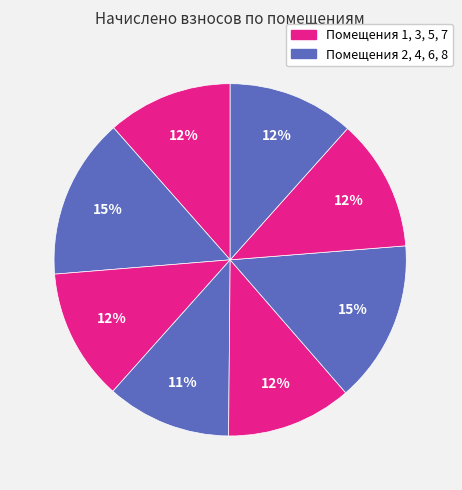

To the nearest percent, what is the average slice percentage?

12%